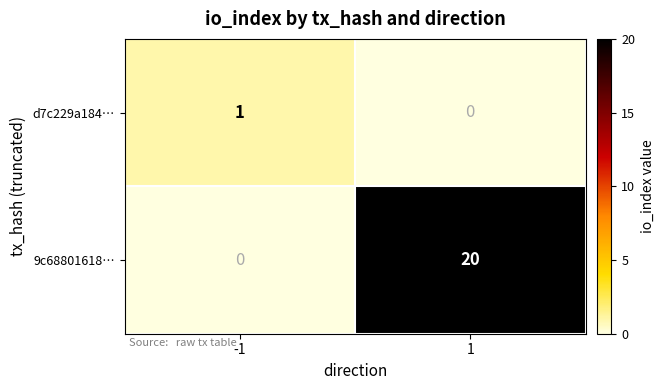

Between -1 and 1, which series saw the biggest shift?

9c68801618…